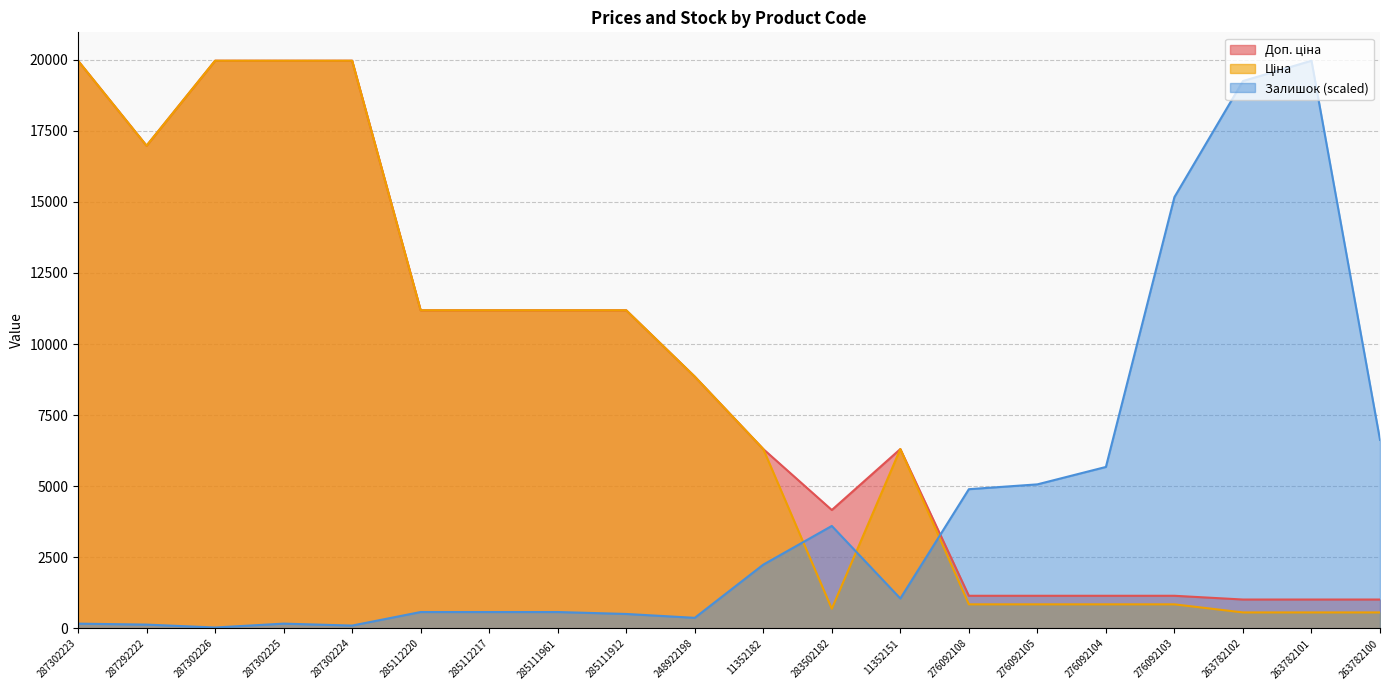

How many data points in Ціна are less than 8856?

10